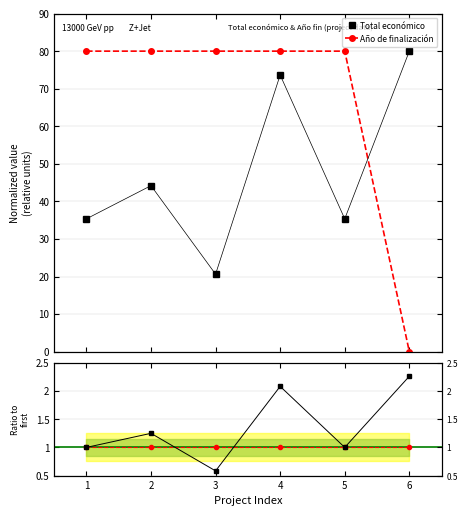

True or false: Ratio to first has more than 0 points higher than both neighbors.

True